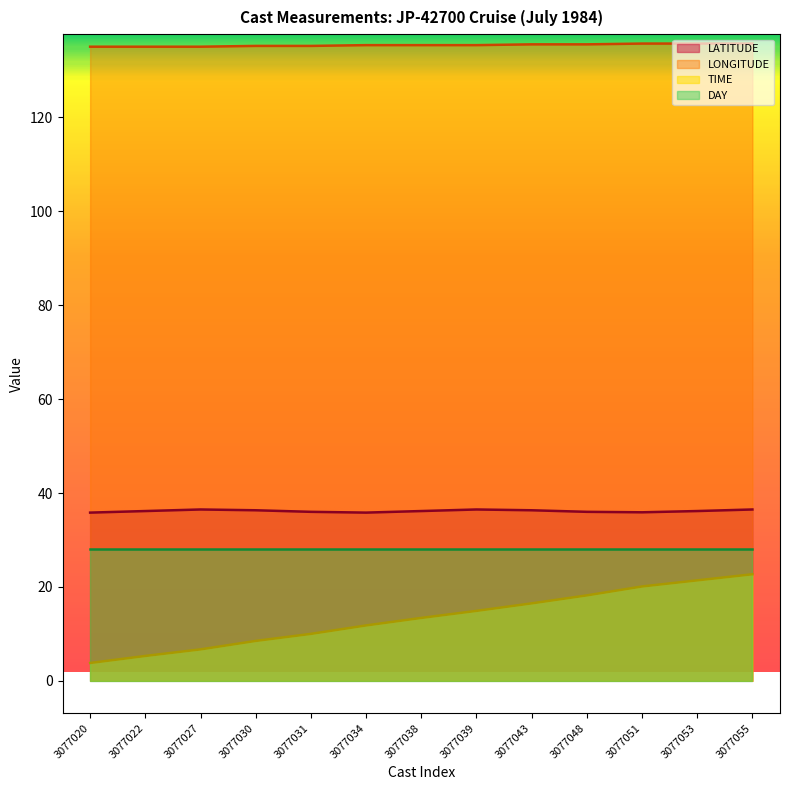

True or false: LATITUDE has more than 0 points higher than both neighbors.

True